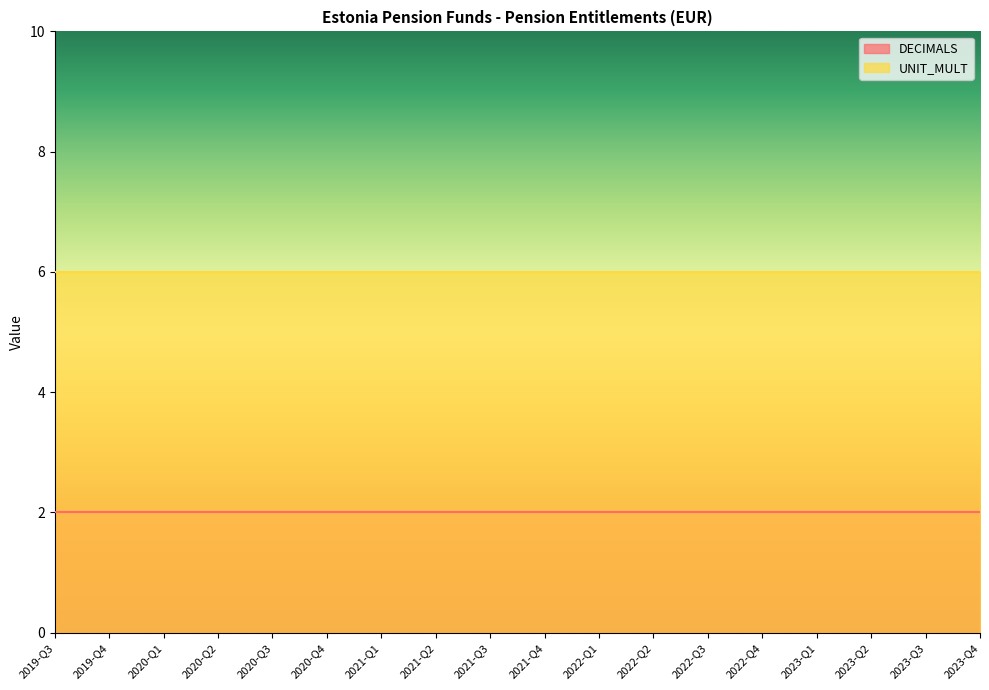

Which has a higher value, 2023-Q1 or 2021-Q1?

2023-Q1